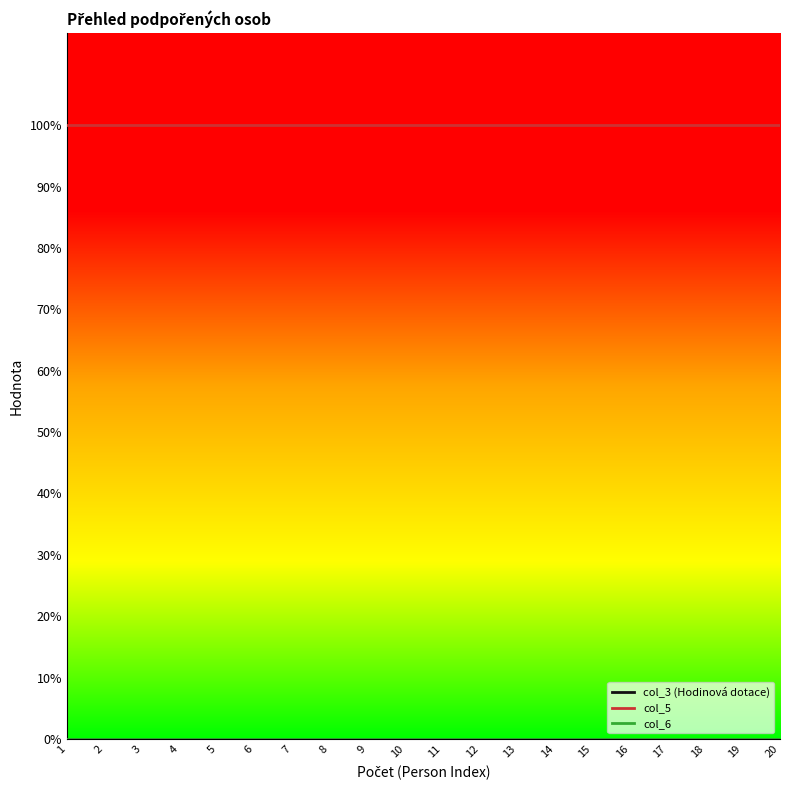

At how many categories does at least one series exceed 0?

20